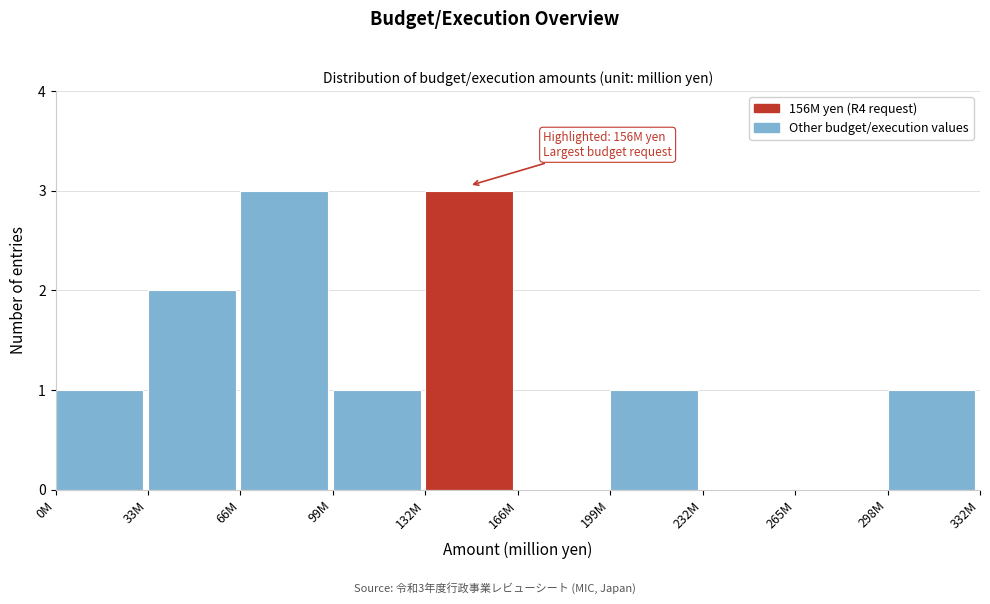

Reading left to right, what are all the values shown in this chart?

0M=1	33M=2	66M=3	99M=1	132M=3	166M=0	199M=1	232M=0	265M=0	298M=1